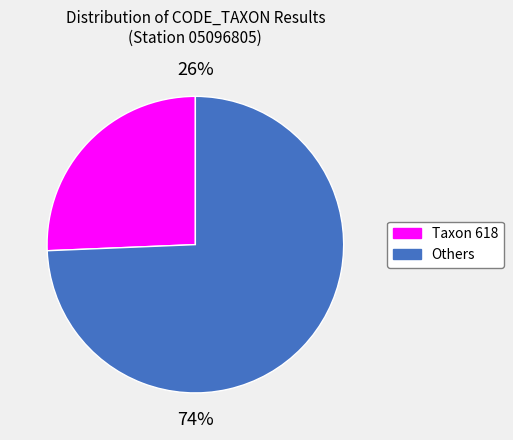

Combined, do Taxon 618 and Others account for over 50%?

Yes